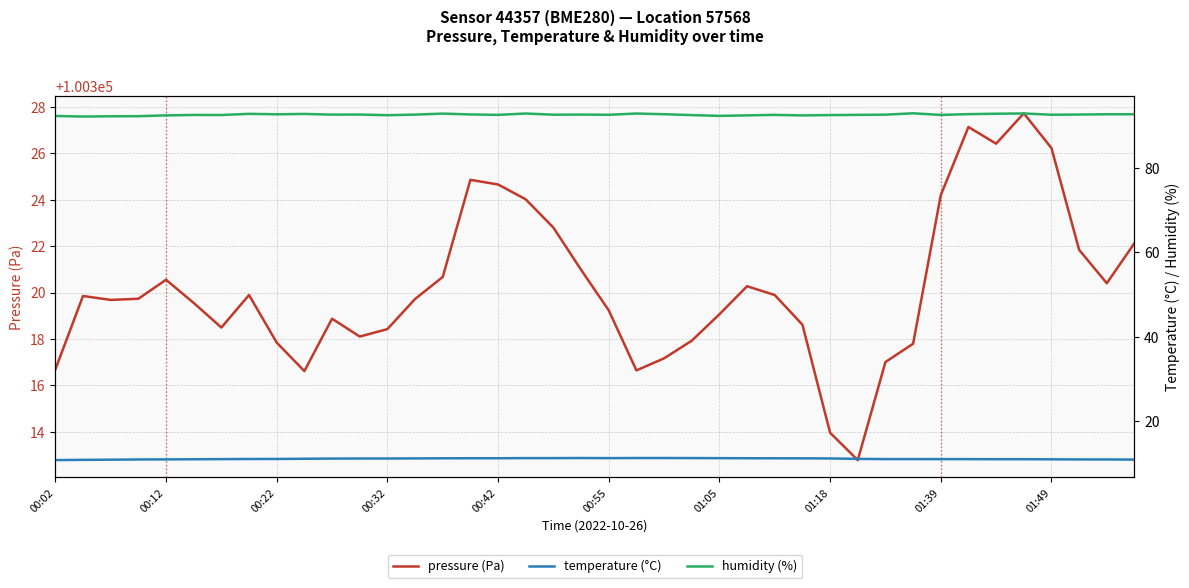

The pressure (Pa) series shows 55566.3 at 01:39. True or false?

False